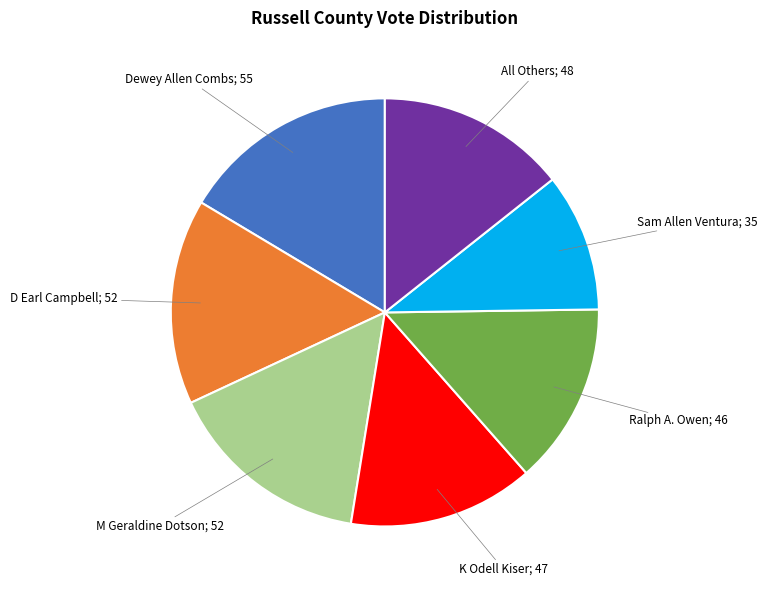

Count the number of slices in the pie.

7